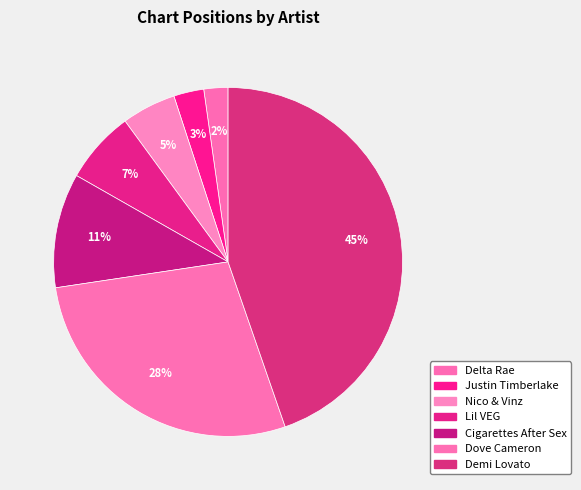

Between Lil VEG and Cigarettes After Sex, which is larger?

Cigarettes After Sex